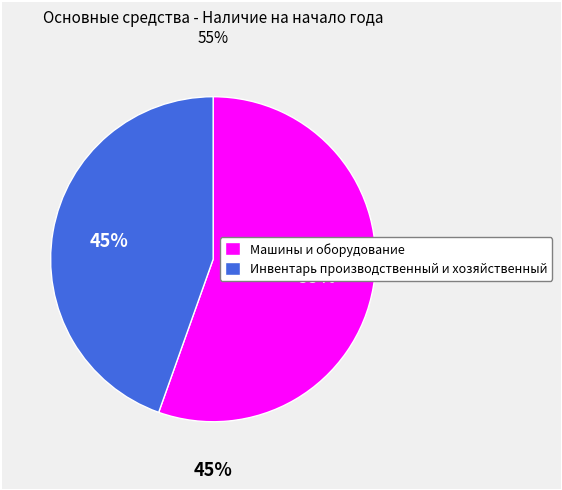

Which slice is the largest?

Машины и оборудование